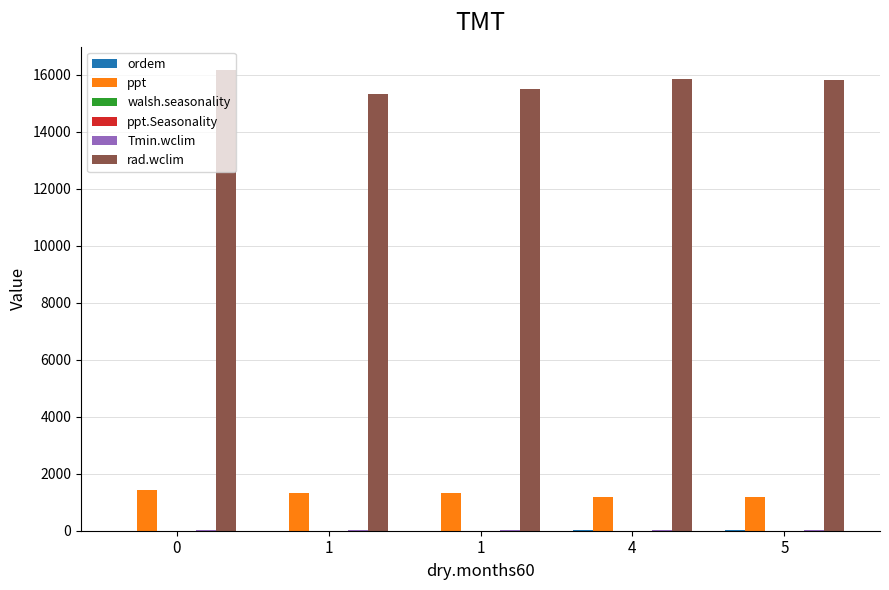

Are the bars grouped side by side (vs. stacked)?

Yes